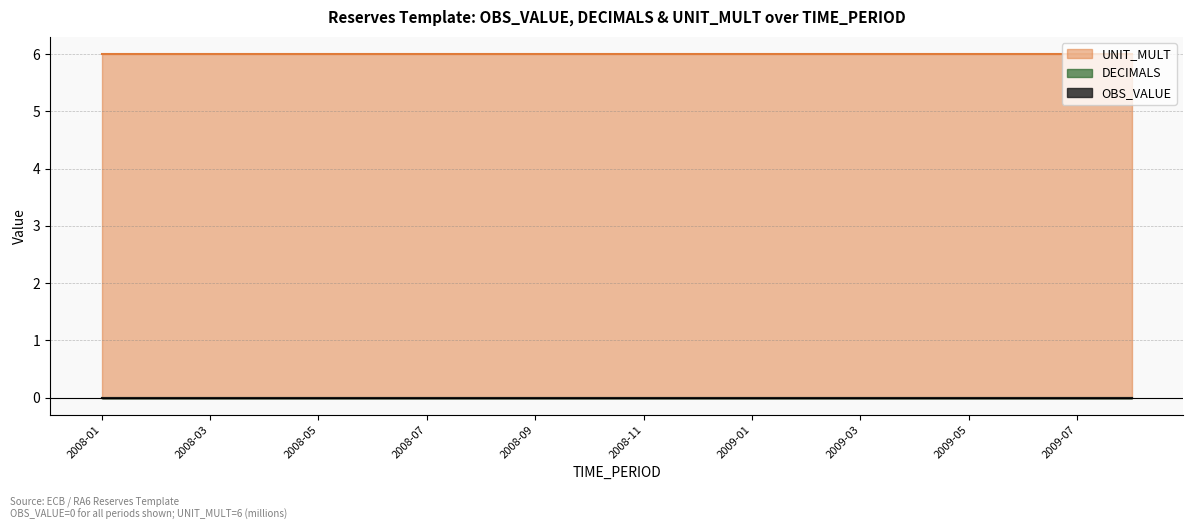

Which series changed the most between 2008-10 and 2008-11?

OBS_VALUE